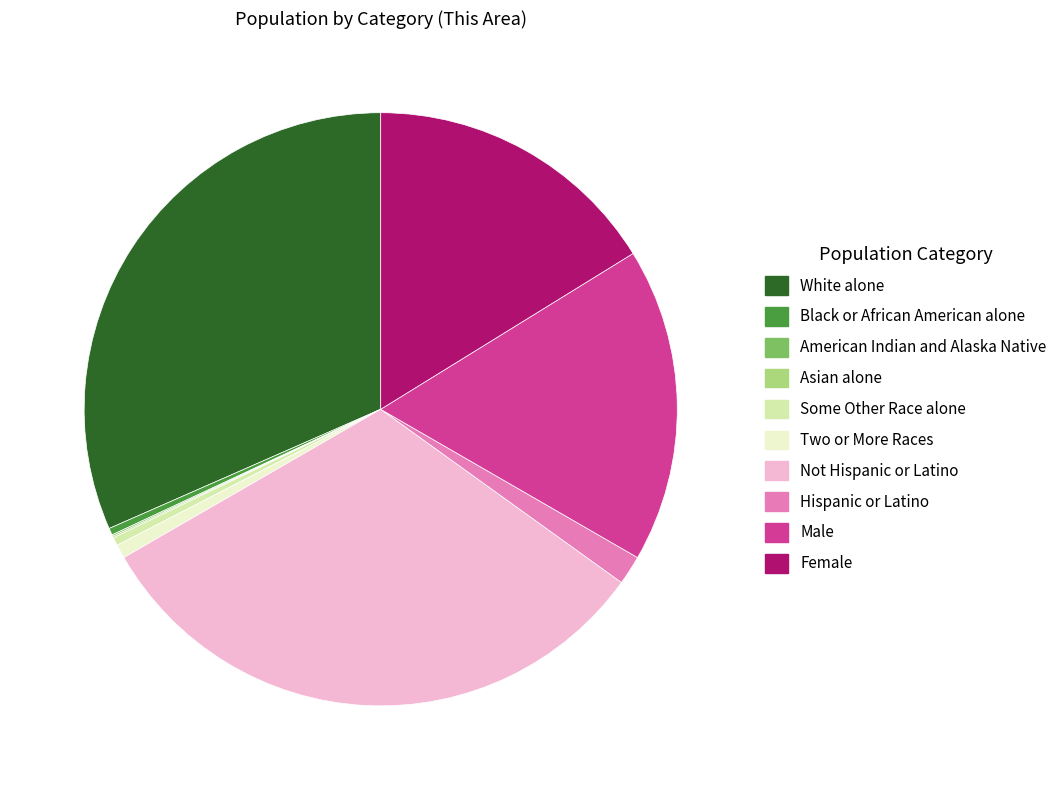

Is there a majority slice in this chart?

No